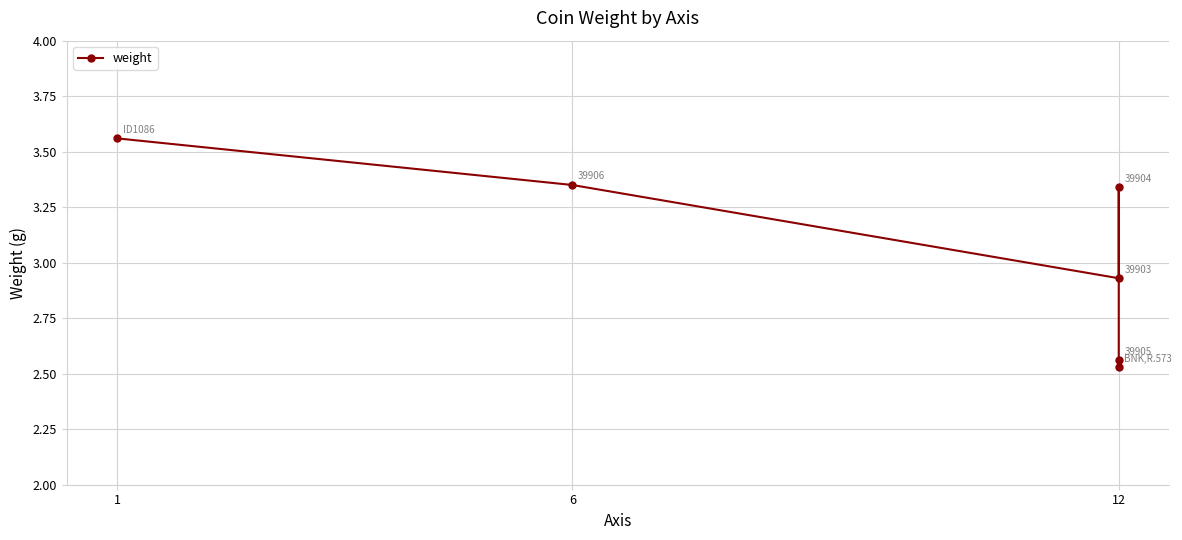

True or false: the data shows 4.6 at 12.

False